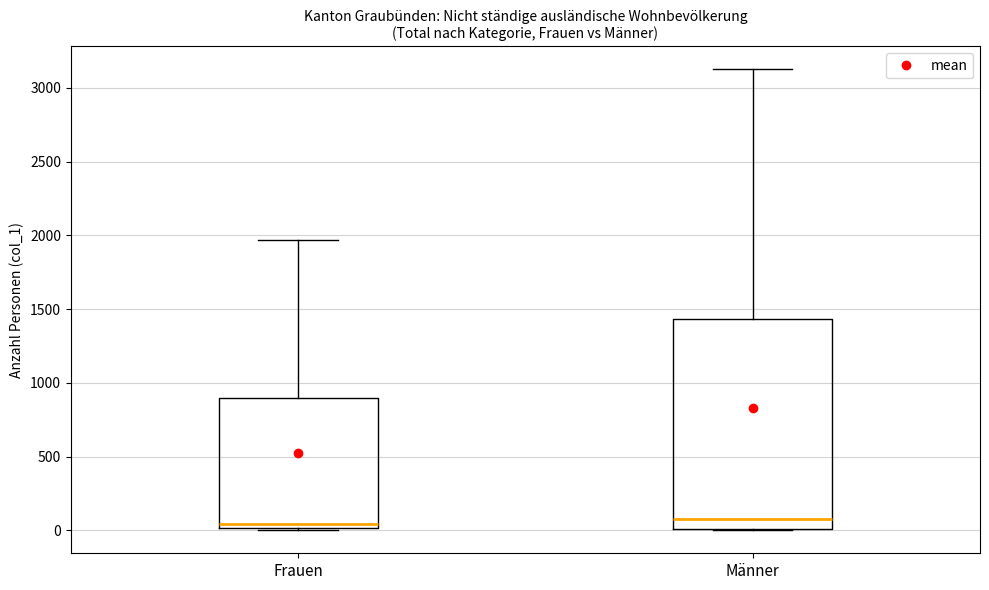

Where is the upper edge of the box for Frauen on the y-axis? The values are not printed on the chart, so give them approximately, as read against the axis.

900